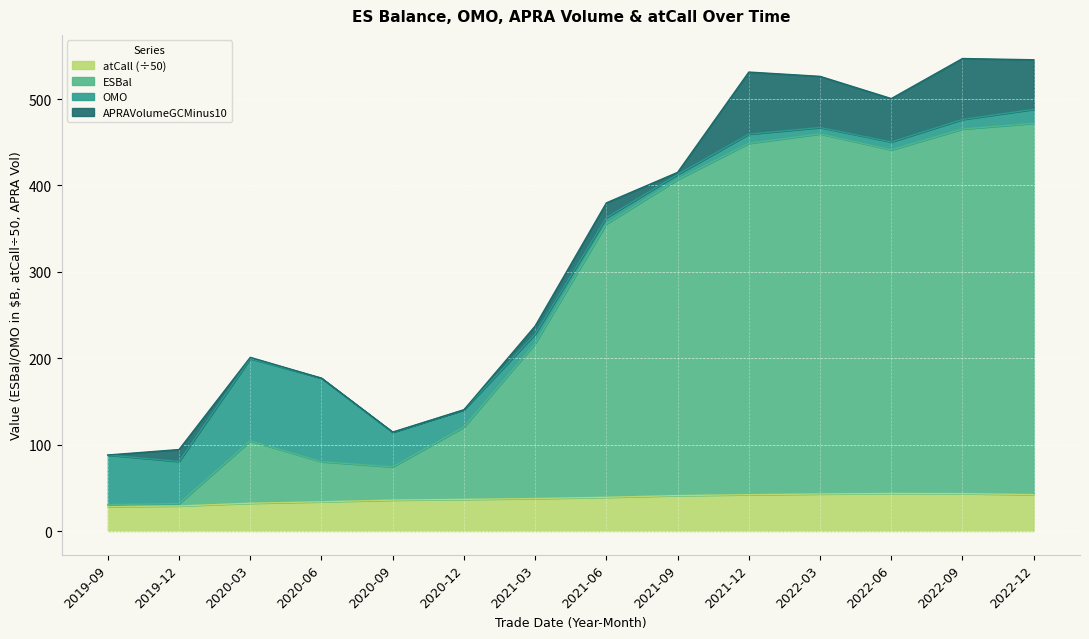

At which label does atCall first exceed 39?

2021-06